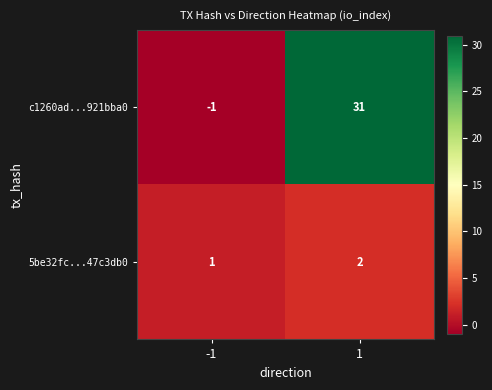

What is the difference between the highest and lowest values at 1?

29